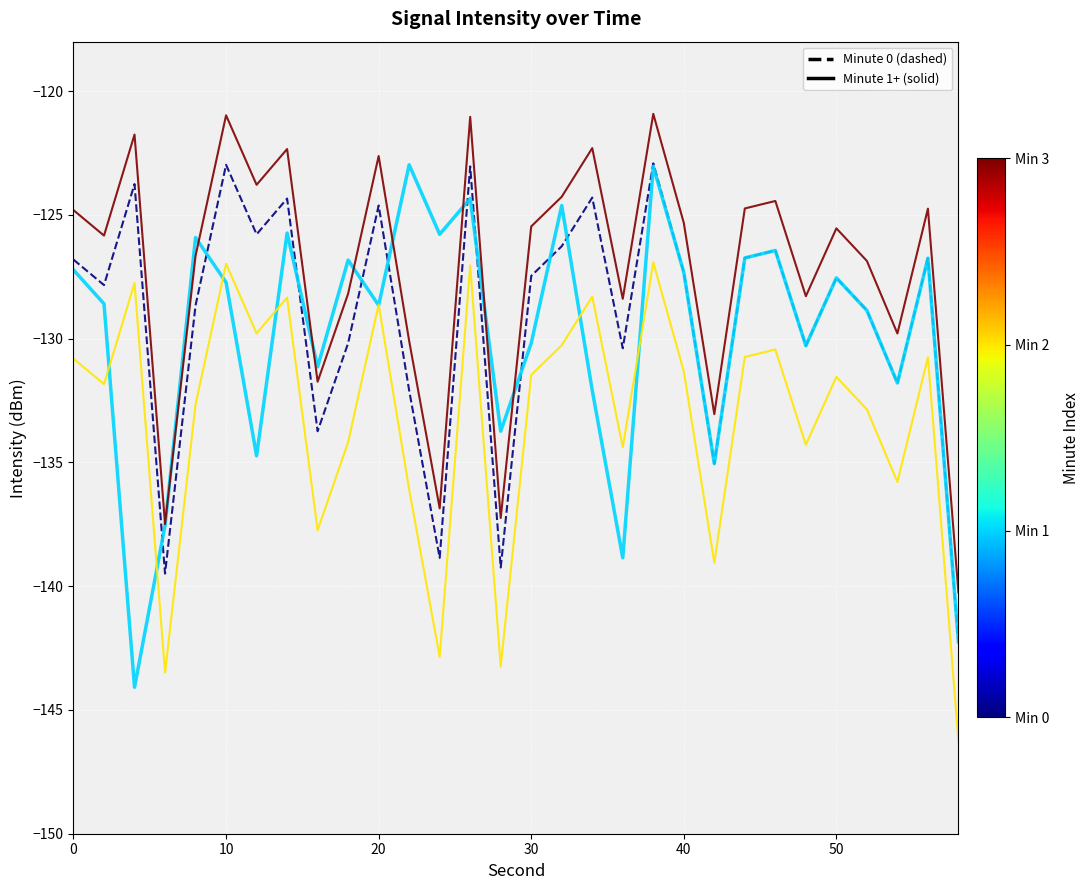

What is the greatest value displayed?

-120.9